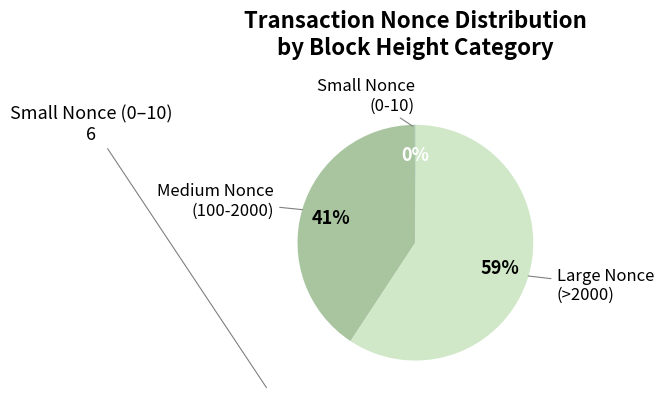

Do Large Nonce (>2000) and Medium Nonce (100-2000) together represent more than half of the pie?

Yes